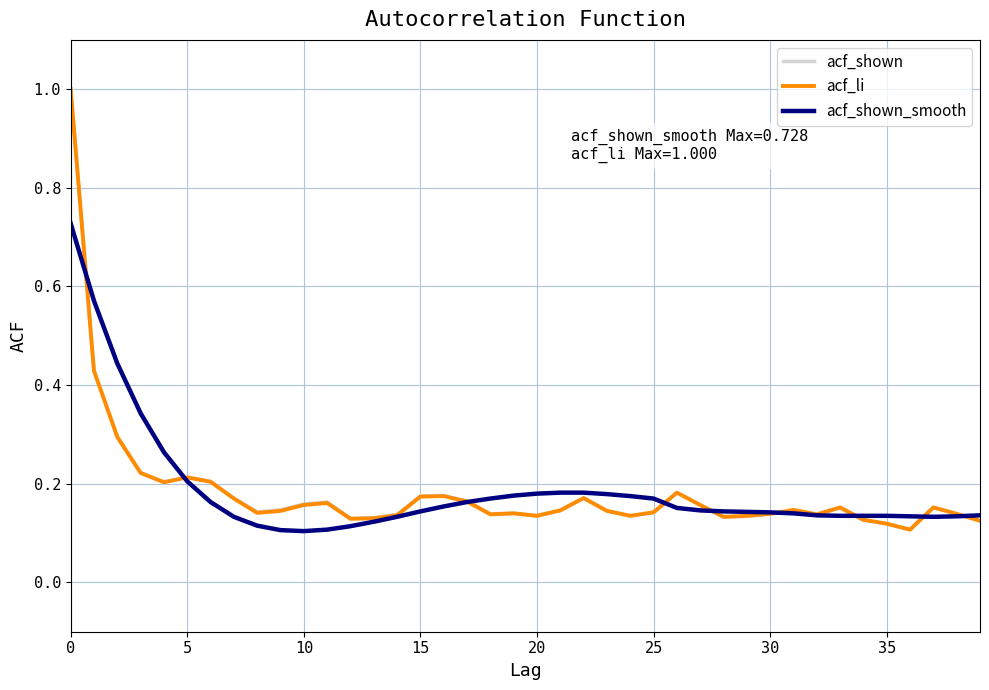

What is the maximum value shown in the chart?

1.0